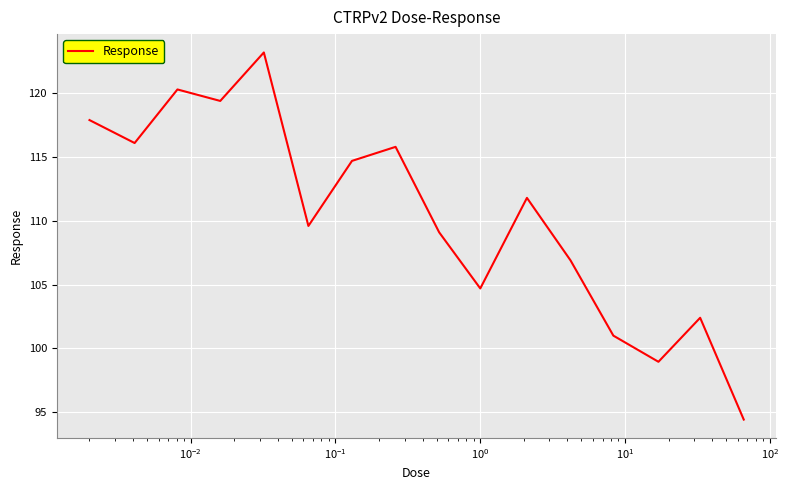

What is the maximum value shown in the chart?

123.2